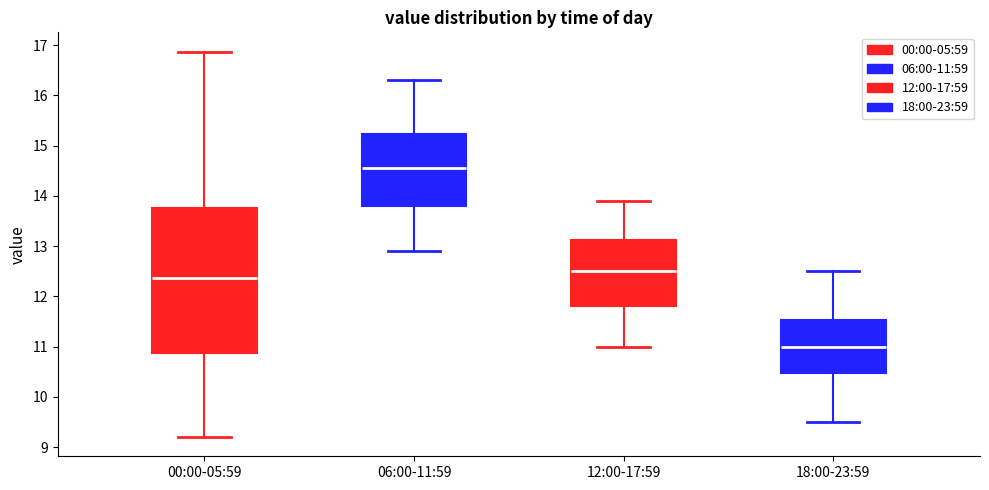

Reading left to right, transcribe this box plot: for each box, give where its median line is, the range the box spans, and where its two whiskers end, as read against the y-axis. The values are not printed on the chart, so give them approximately, as read against the axis.

00:00-05:59: median 12.4, box 10.9 to 13.8, whiskers 9.2 to 16.9
06:00-11:59: median 14.6, box 13.8 to 15.2, whiskers 12.9 to 16.3
12:00-17:59: median 12.5, box 11.8 to 13.1, whiskers 11.0 to 13.9
18:00-23:59: median 11.0, box 10.5 to 11.5, whiskers 9.5 to 12.5